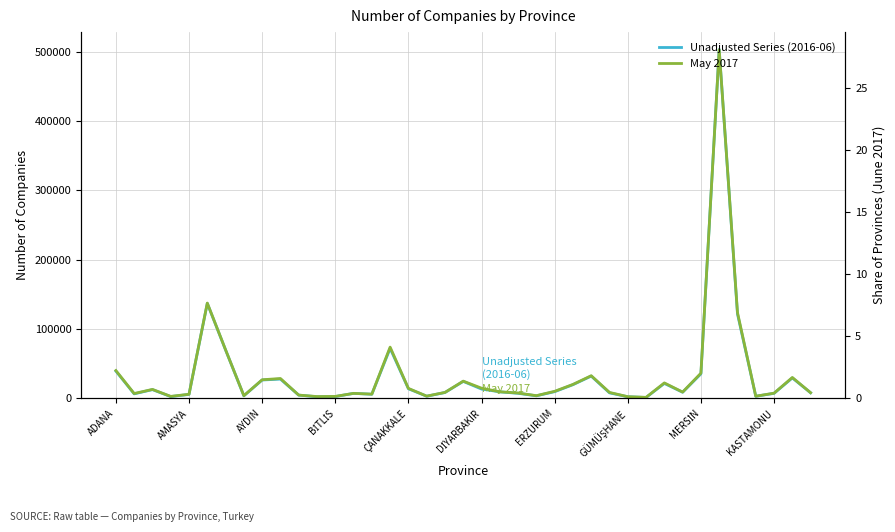

The Unadjusted Series (2016-06) series shows 9544 at ERZURUM. True or false?

True